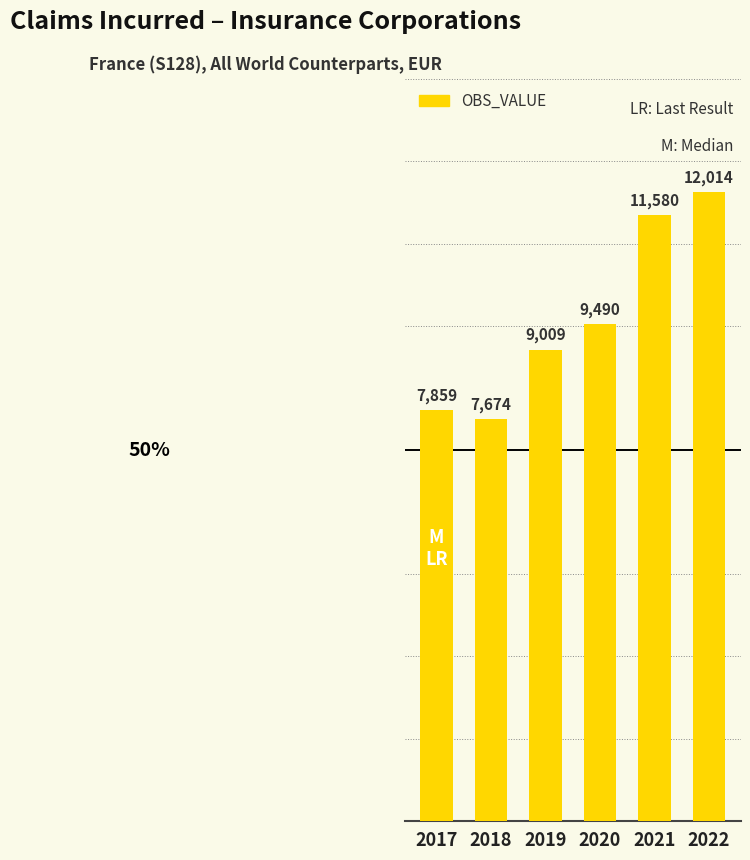

The value at 2022 is 18351. True or false?

False